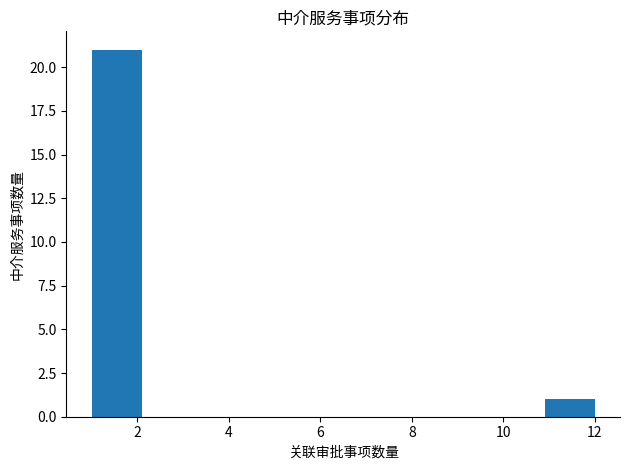

How tall is the bar that spans 10.9 to 12.0 on the x-axis? Neither the bar edges nor the heights are printed on the chart, so give them approximately, as read against the axes.

1